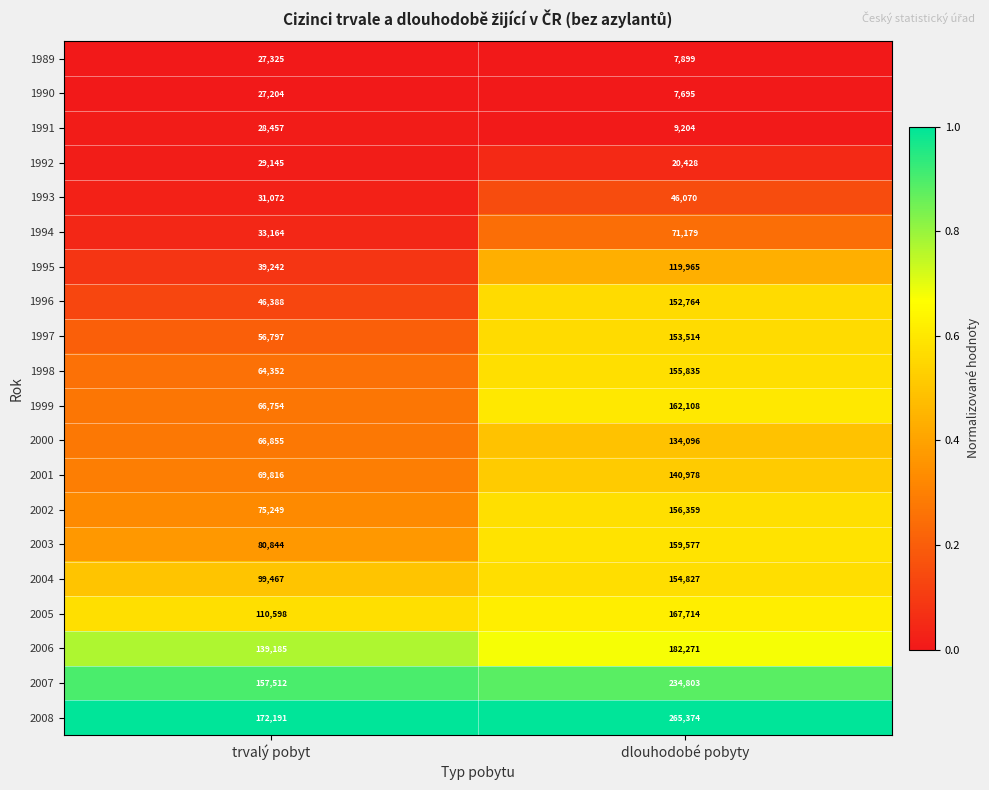

Rank the series at trvalý pobyt from lowest to highest value.

1990, 1989, 1991, 1992, 1993, 1994, 1995, 1996, 1997, 1998, 1999, 2000, 2001, 2002, 2003, 2004, 2005, 2006, 2007, 2008